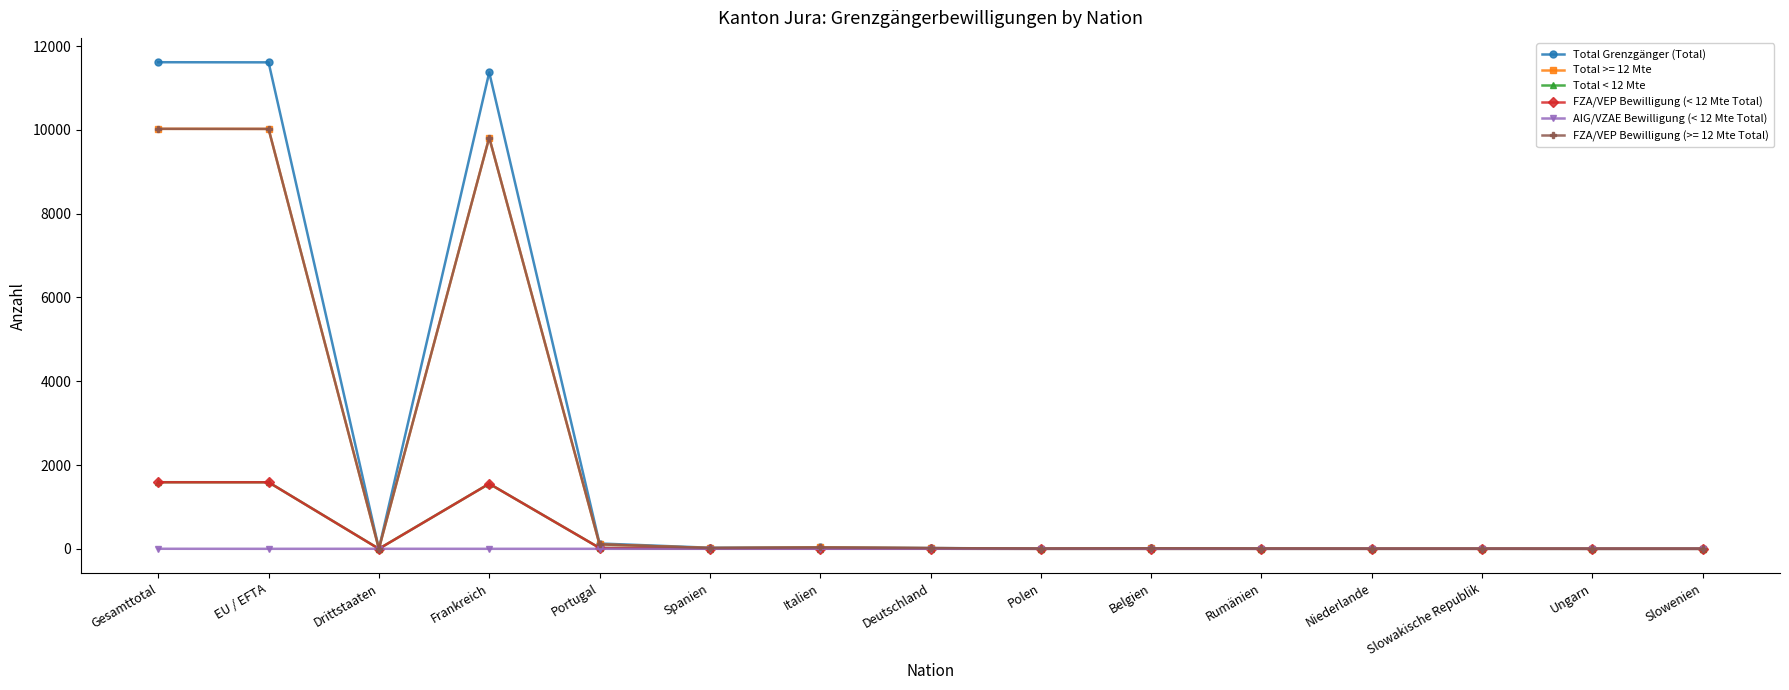

What is the difference between the maximum and second lowest values in the Total Grenzgänger (Total) series?

11614